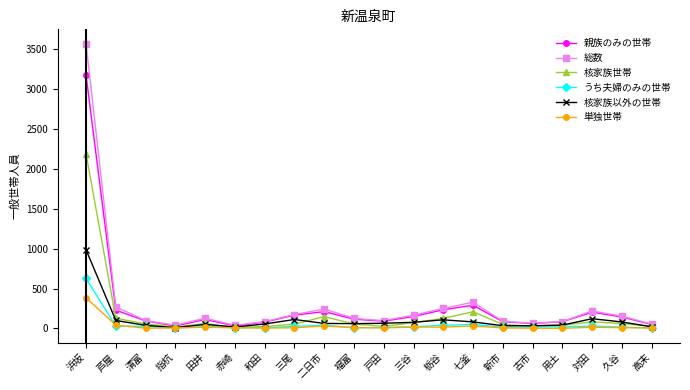

The value of 核家族世帯 at 栃谷 is 126. True or false?

True